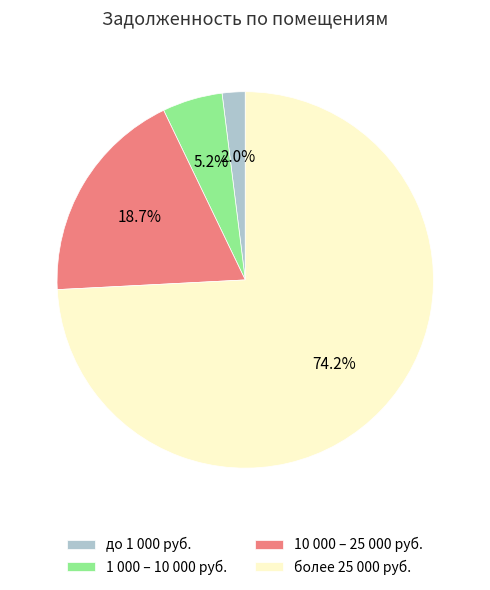

Count the number of slices in the pie.

4